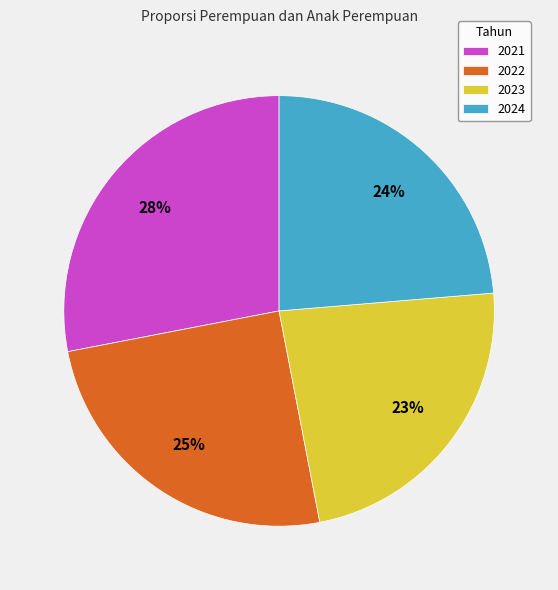

Do 2023 and 2021 together represent more than half of the pie?

Yes